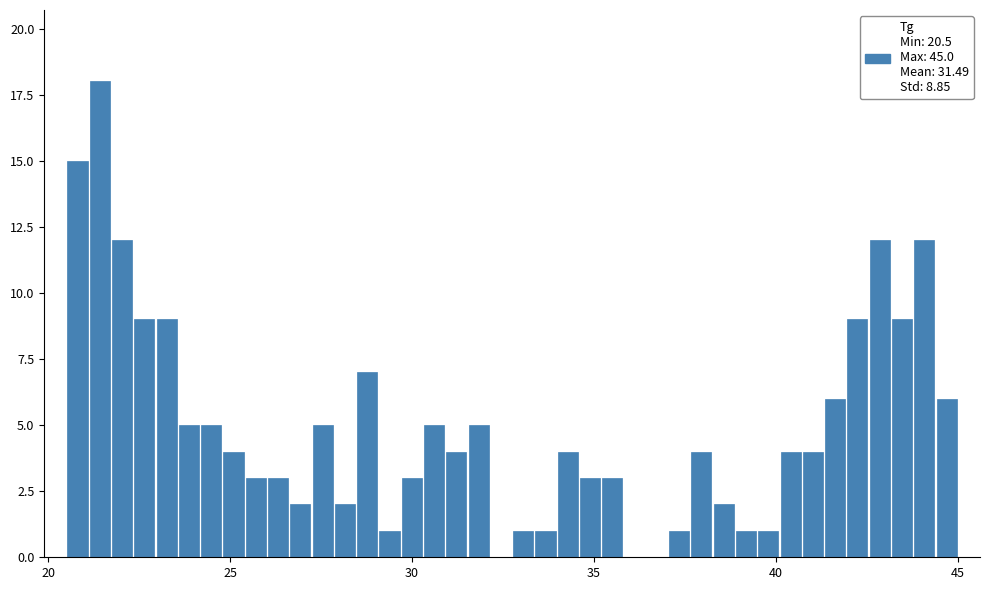

Read against the x-axis, roughly where is the centre of the tallest bar?

21.5